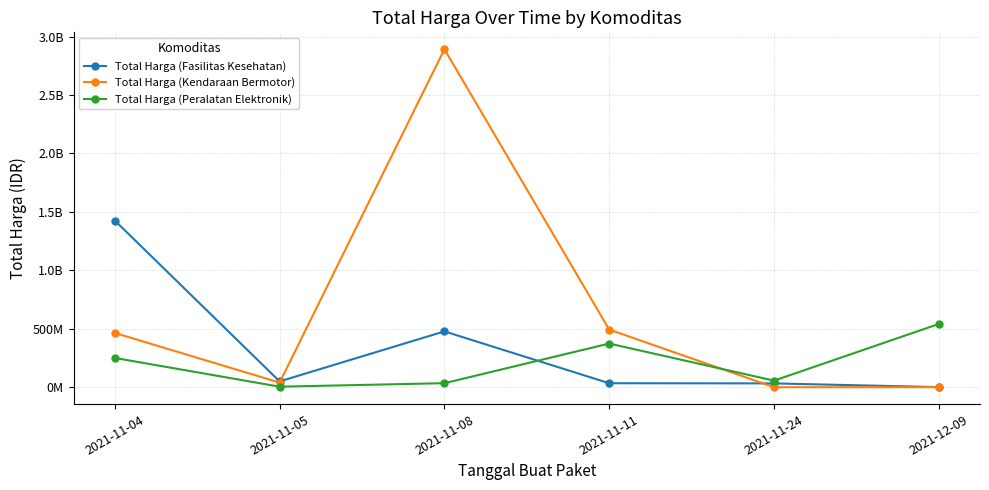

What is the maximum value for Total Harga (Kendaraan Bermotor)?

2892122000